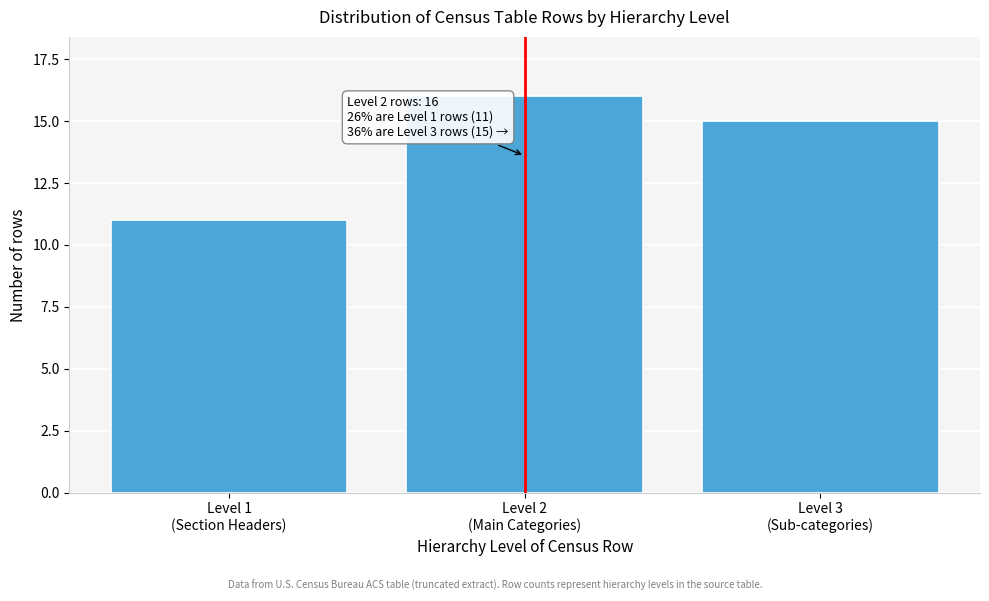

Reading left to right, what are all the values shown in this chart?

11	16	15